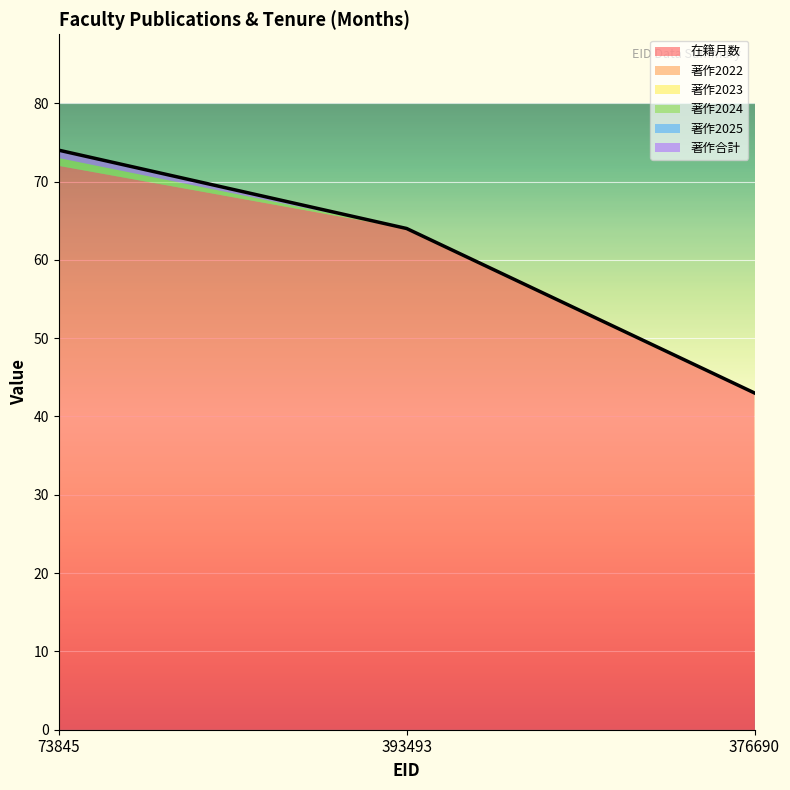

What is the sum of all 著作2024 values?

1